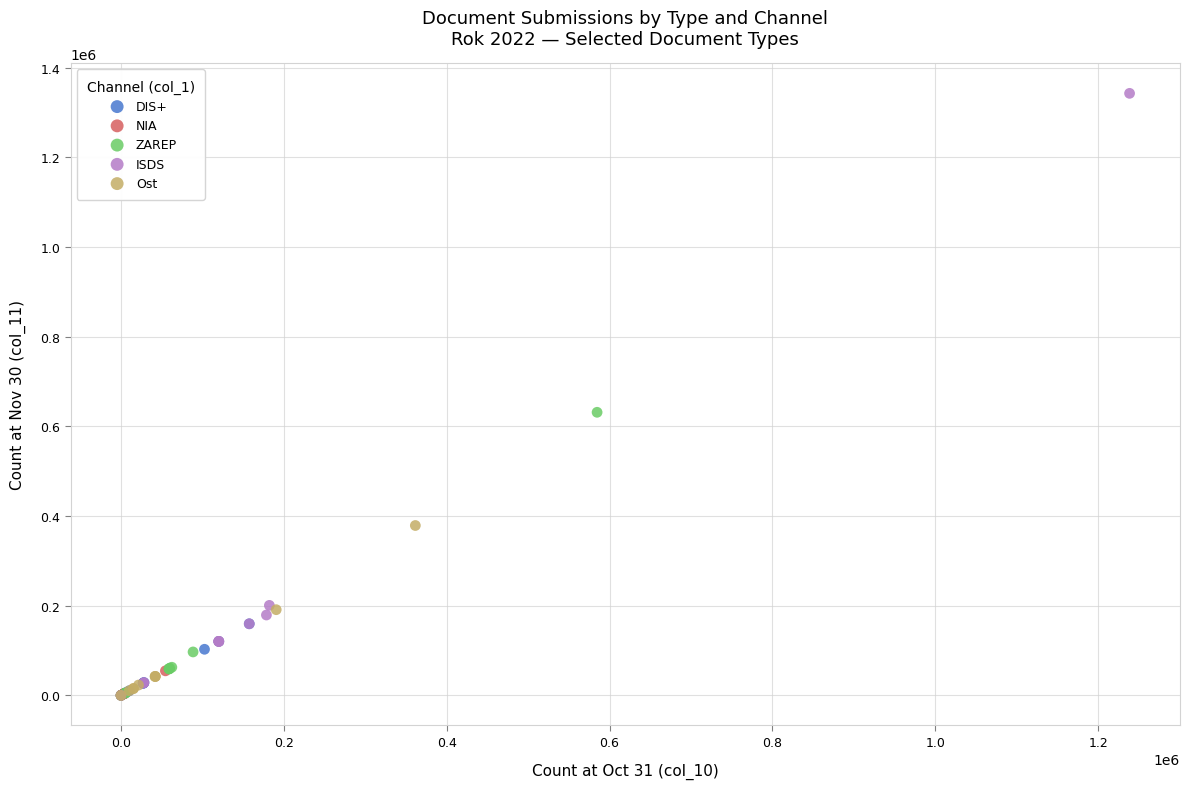

Which series contains the highest Y value?

ISDS